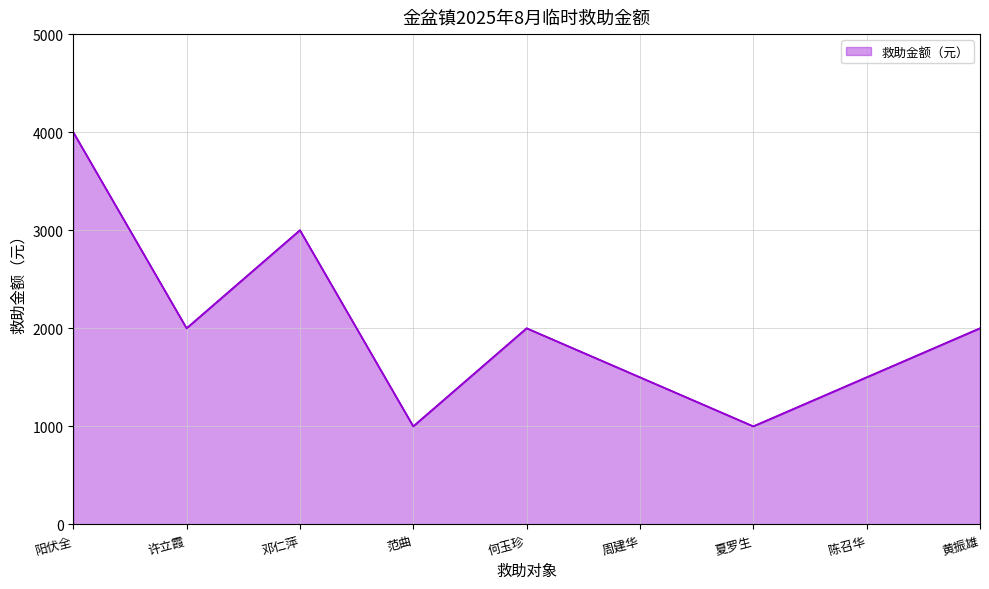

Where is the first local maximum?

邓仁萍